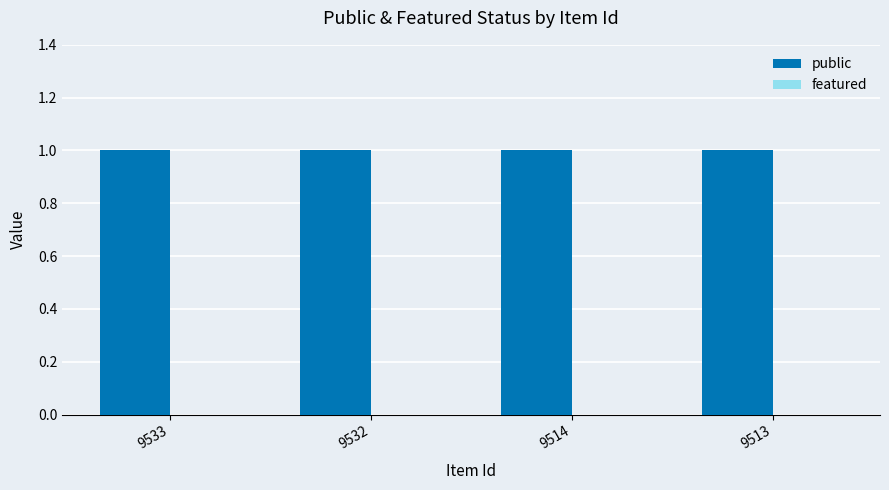

The value of public at 9532 is 2. True or false?

False